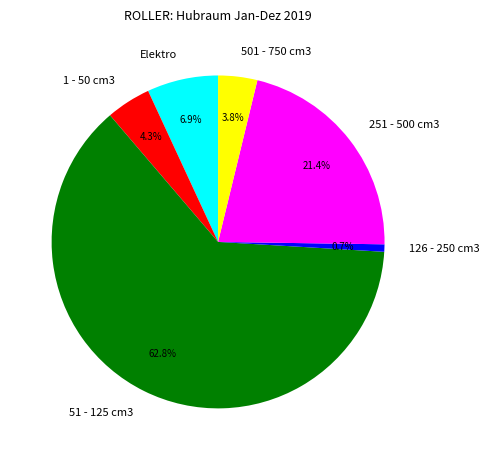

To the nearest percent, what portion does Elektro represent?

7%